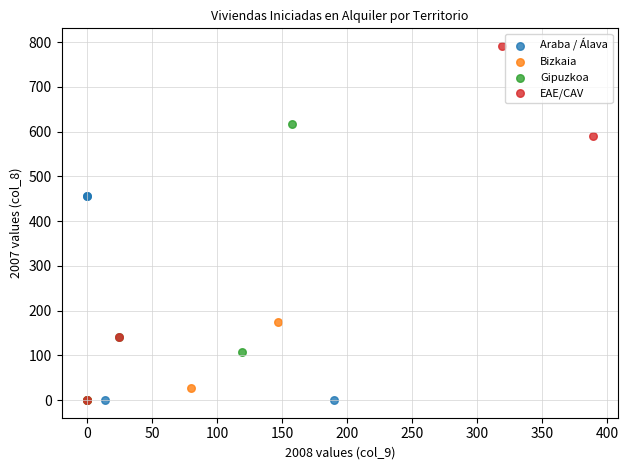

Which series has the largest Y range (max minus min)?

EAE/CAV